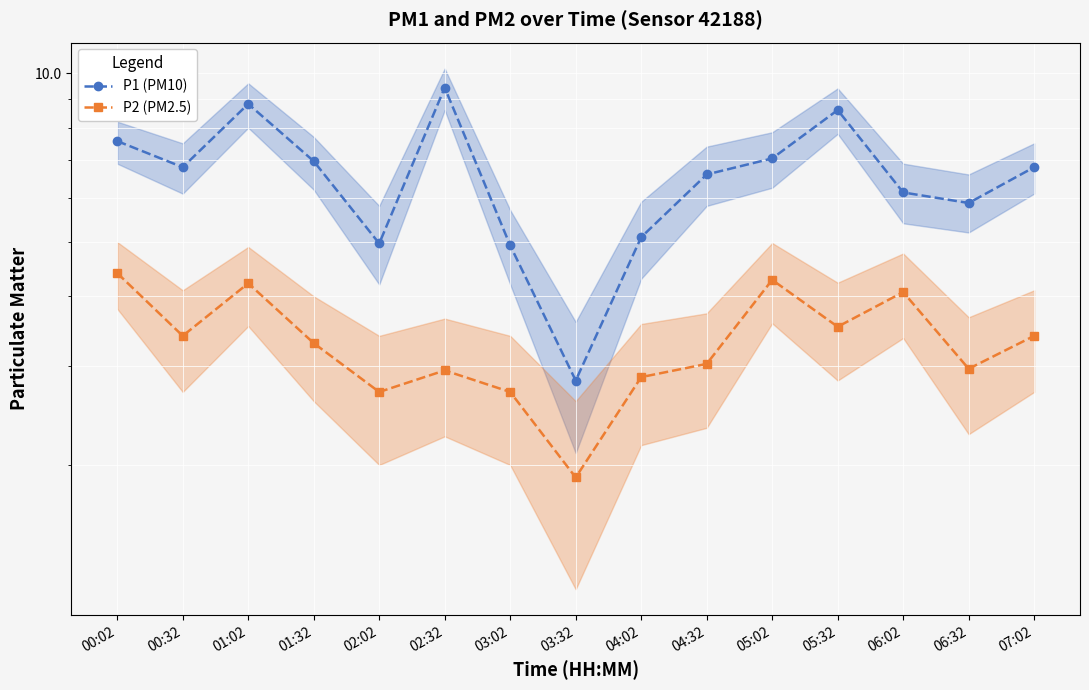

At which category is the sum across all series the highest?

01:02